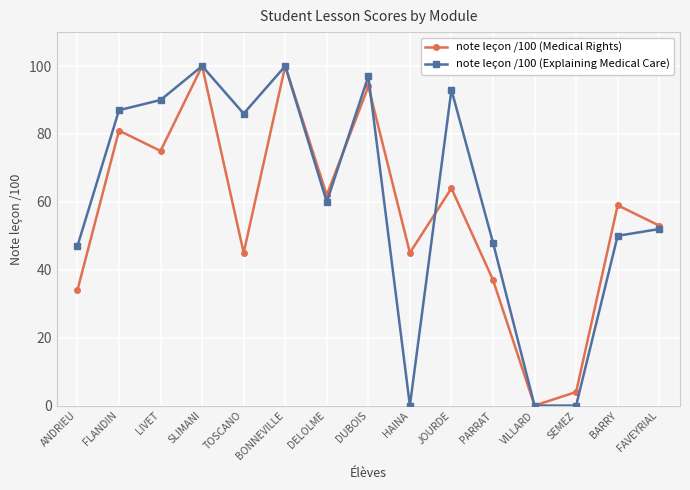

At HAINA, list the series in order from smallest to largest.

note leçon /100 (Explaining Medical Care), note leçon /100 (Medical Rights)